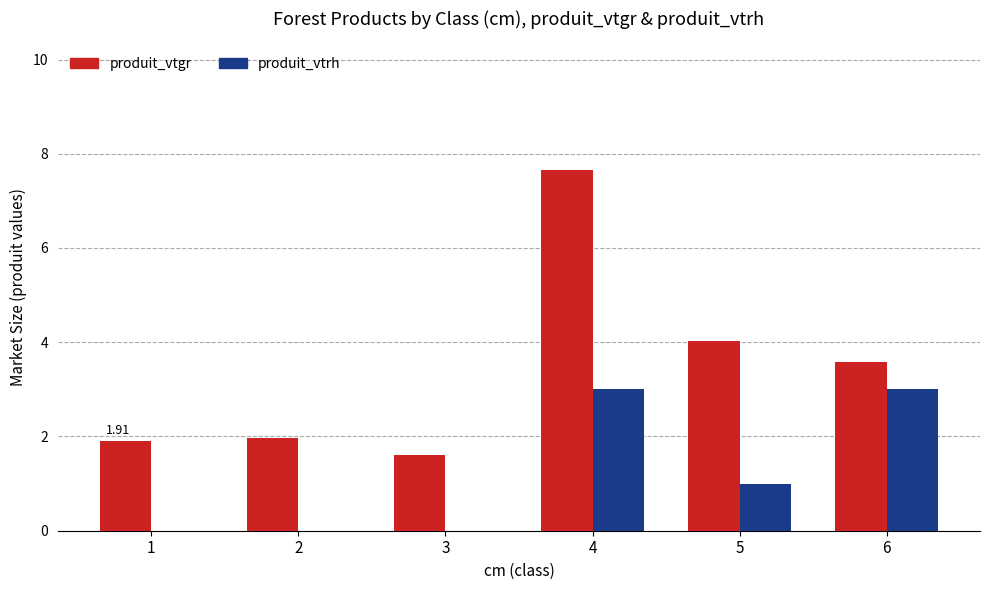

Are the bars grouped side by side (vs. stacked)?

Yes